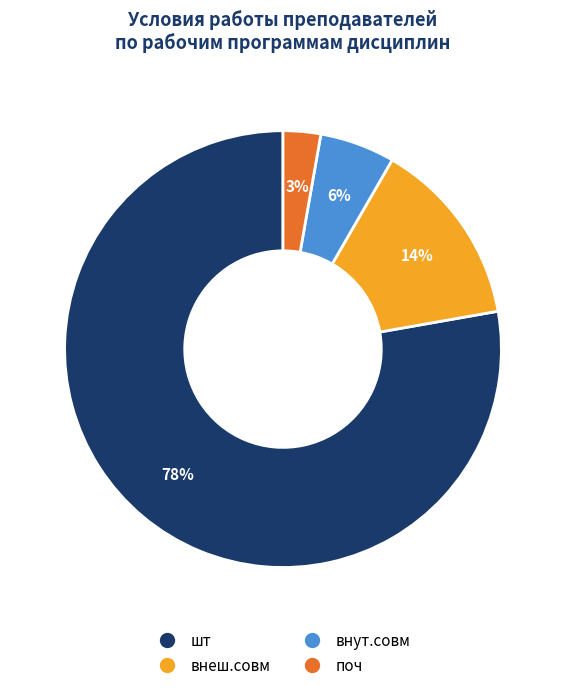

Is there a majority slice in this chart?

Yes